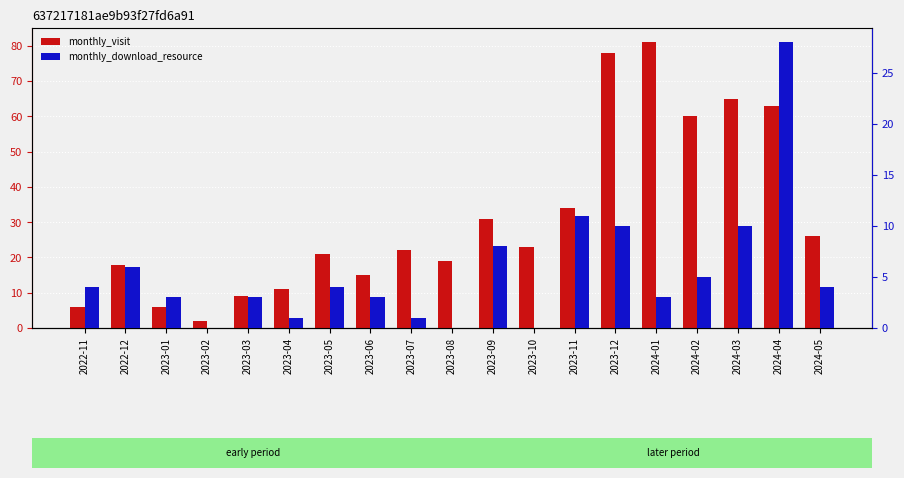

Does the chart contain any negative values?

No